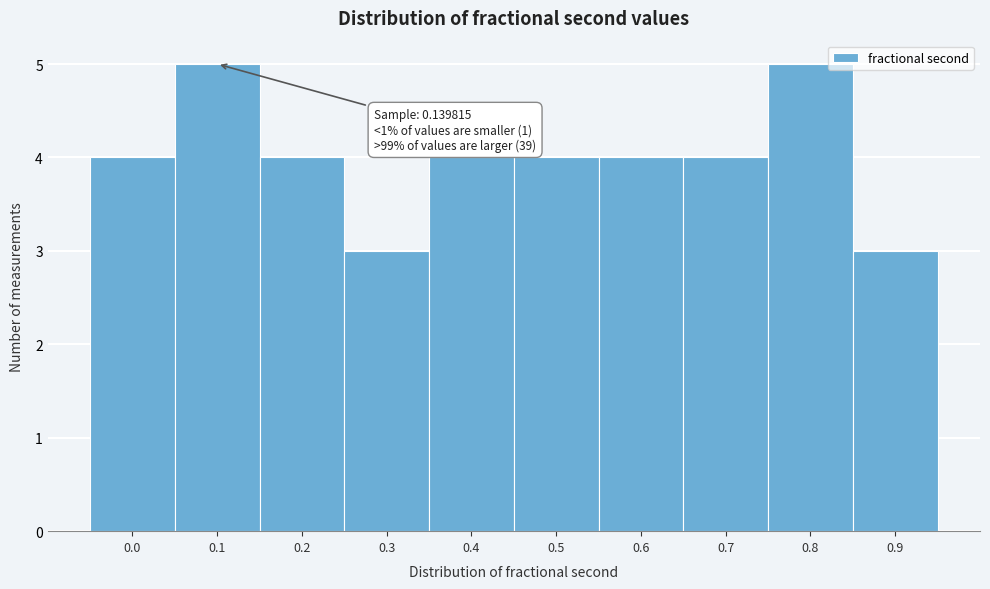

Reading right to left, list all the values displayed in this chart.

3	5	4	4	4	4	3	4	5	4